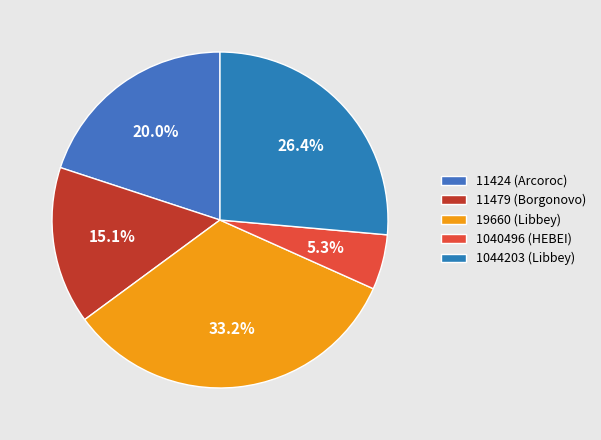

Is 11424 (Arcoroc) the majority of the pie?

No